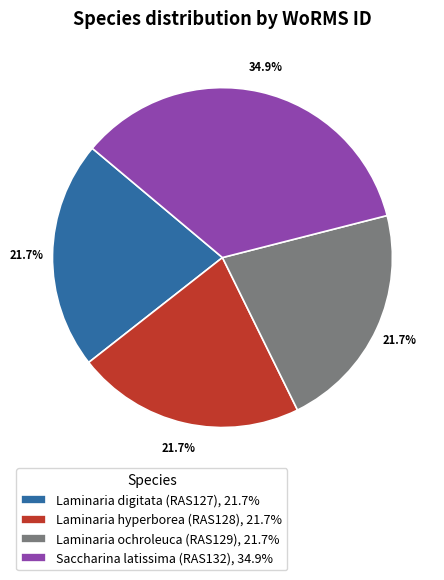

What is the ratio of the value at Laminaria digitata (RAS127), 21.7% to the value at Laminaria hyperborea (RAS128), 21.7%?

1.0